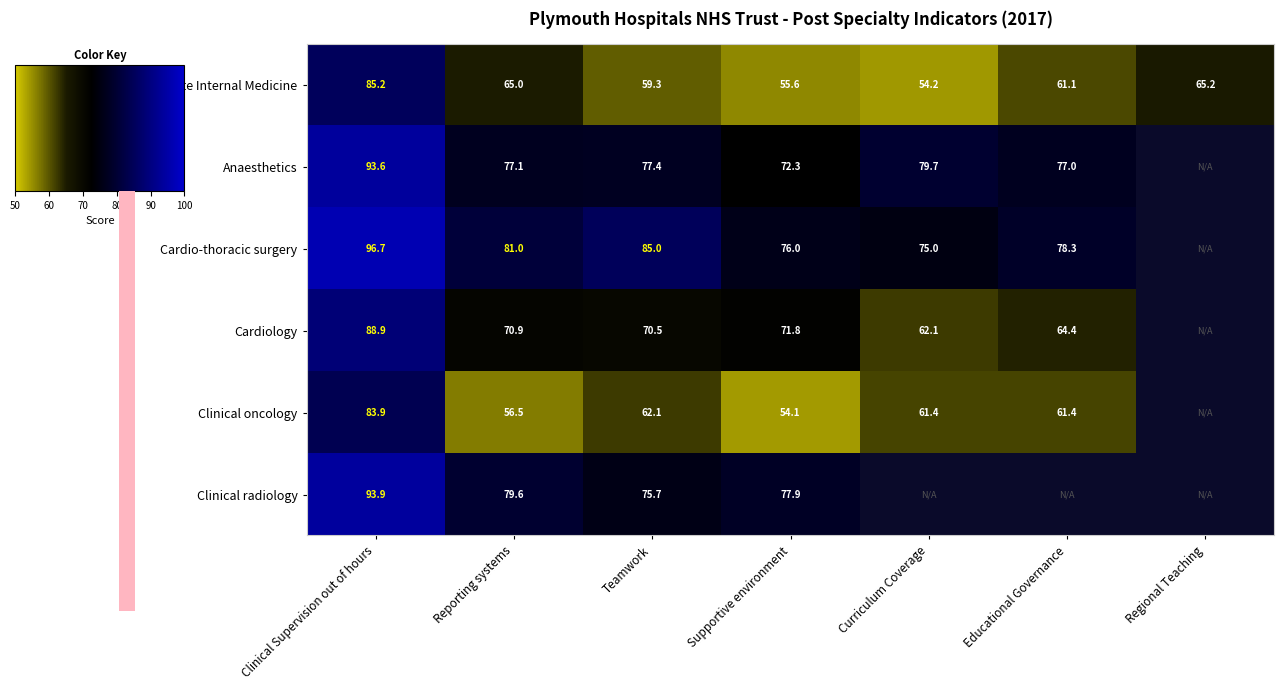

The value of Clinical radiology at Clinical Supervision out of hours is 93.9. True or false?

True